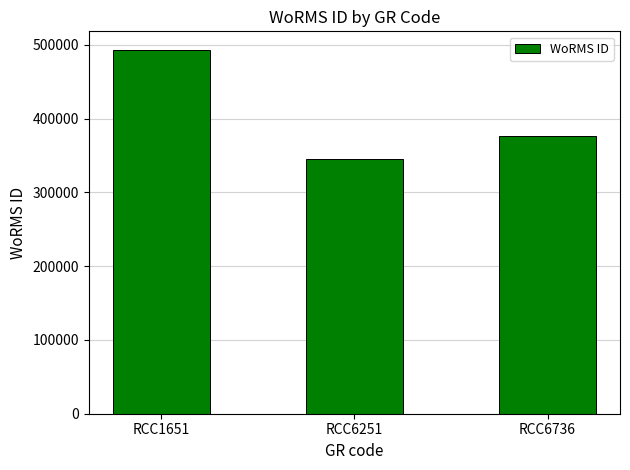

What is the difference between the maximum and minimum values?

148373